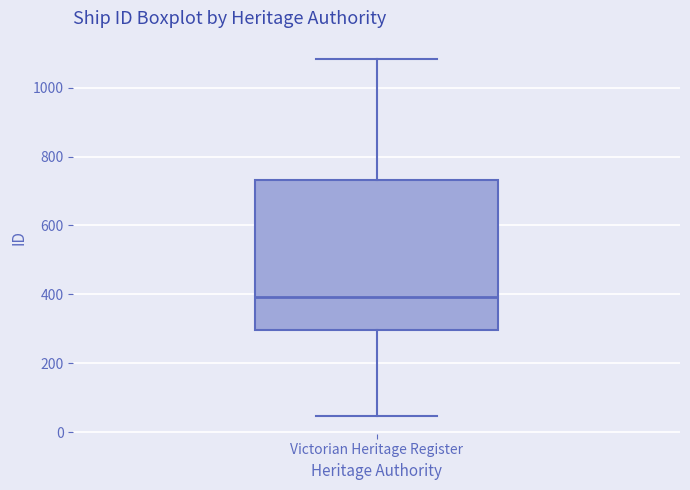

Read this box plot against the y-axis: the position of the median line, the range covered by the box, and the ends of both whiskers. The values are not printed on the chart, so give them approximately, as read against the axis.

median 400, box 300 to 740, whiskers 40 to 1080